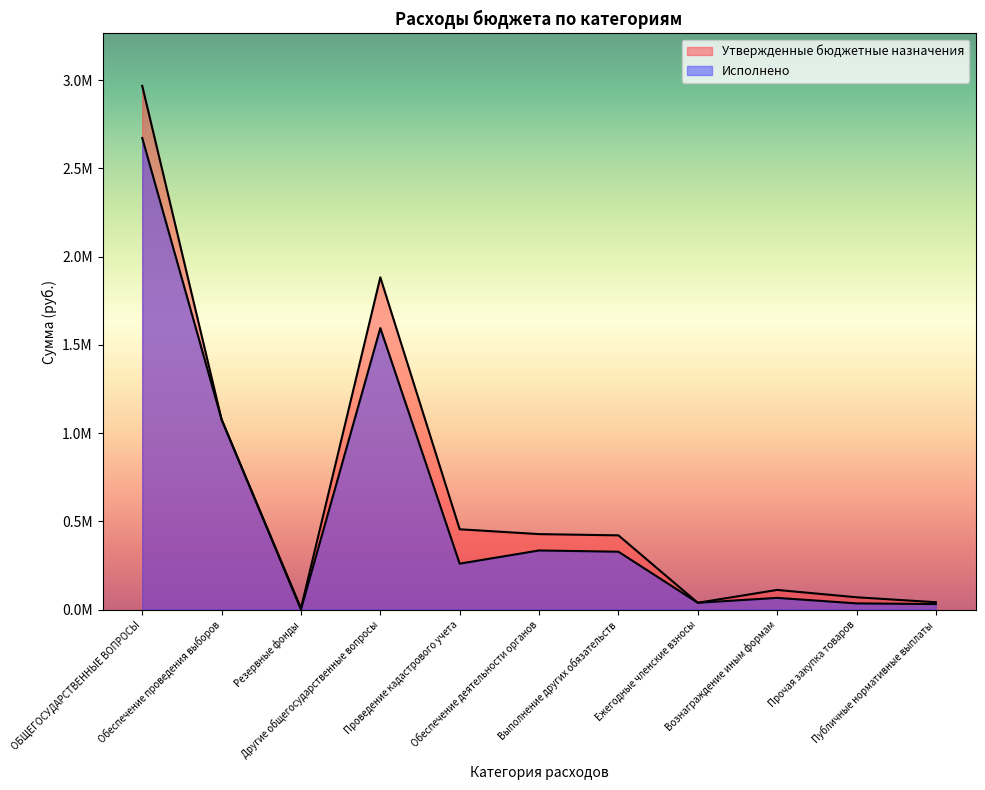

What is the total value across all series at Выполнение других обязательств?

748574.4